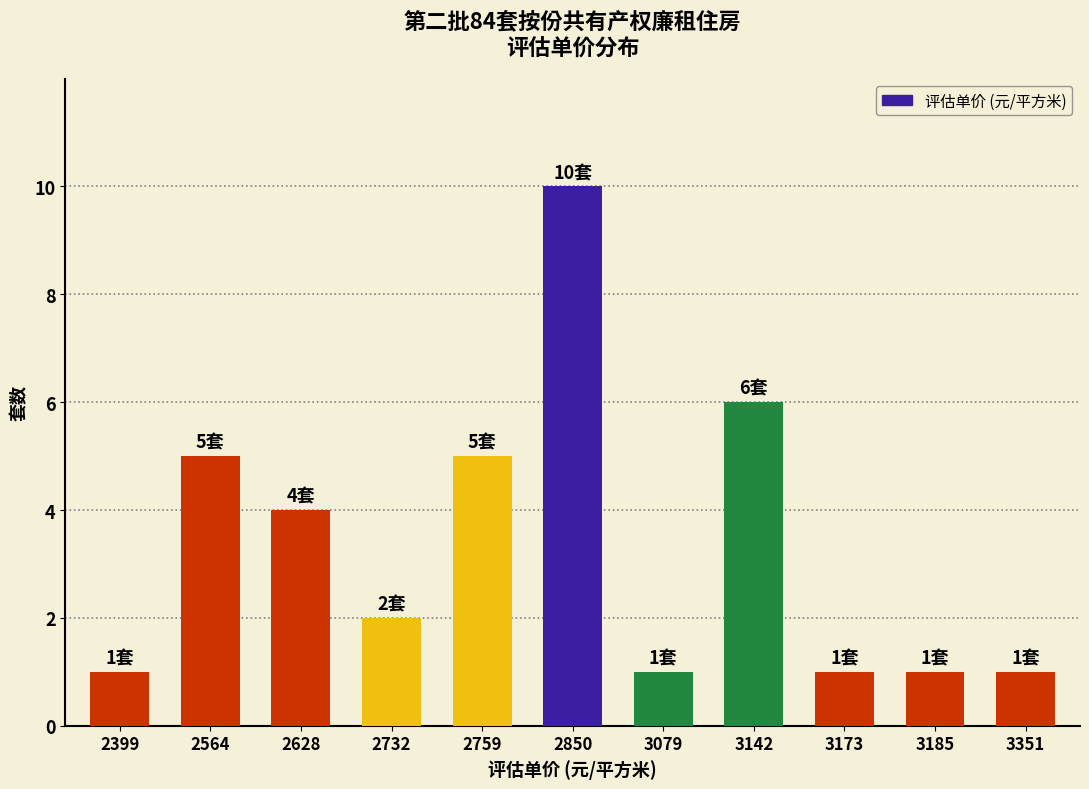

Reading left to right, list all the values displayed in this chart.

2399=1	2564=5	2628=4	2732=2	2759=5	2850=10	3079=1	3142=6	3173=1	3185=1	3351=1